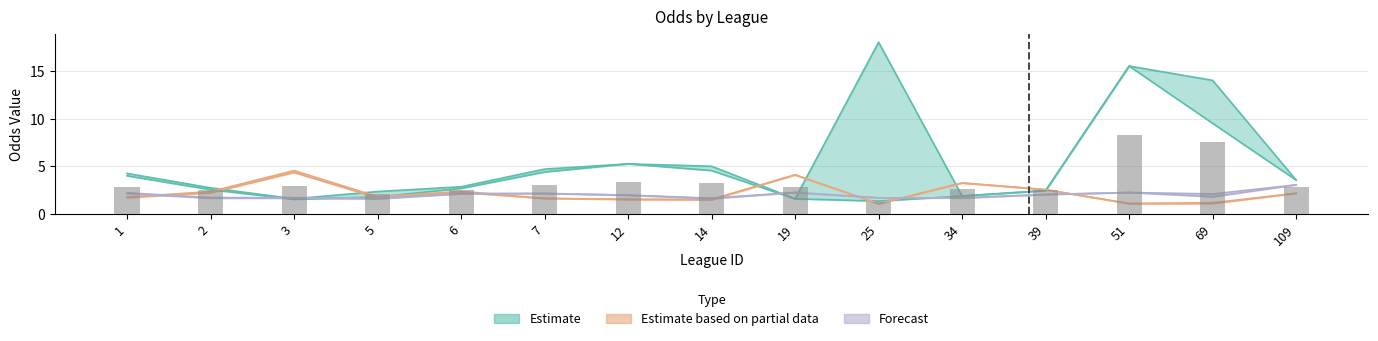

Is it true that first_home equals 2.8 at 109?

False